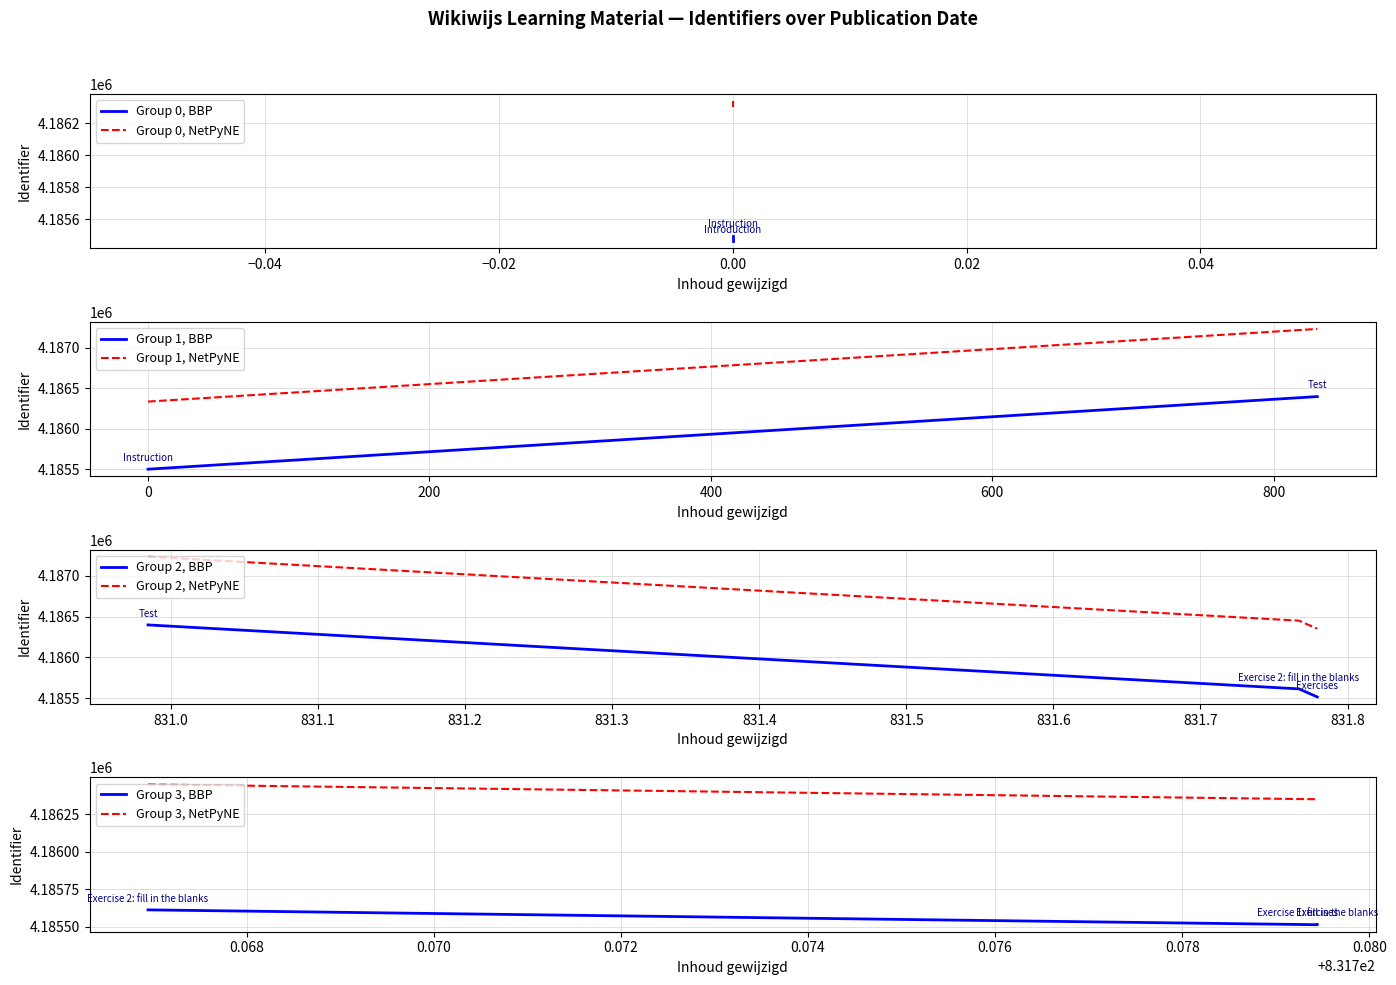

What is the lowest value of the Group 2, BBP series?

4185514.0